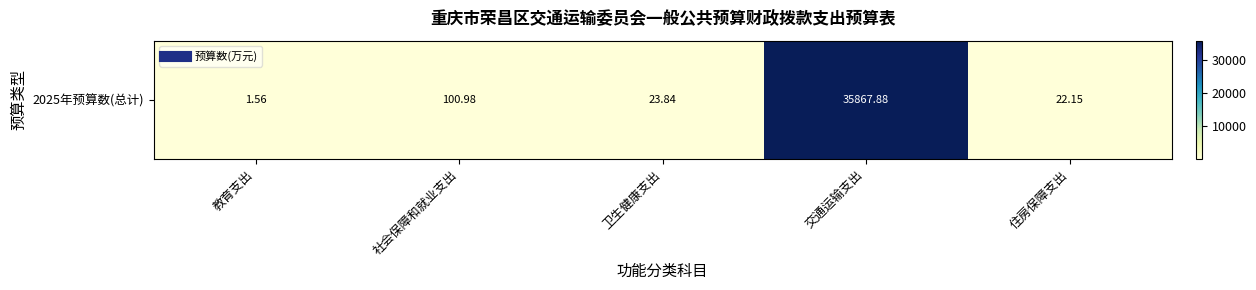

Is it true that the value at 教育支出 is 1.6?

True